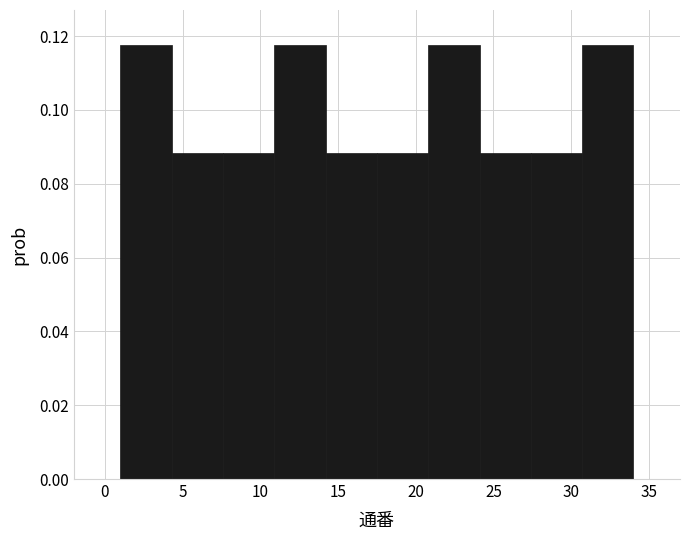

What is the height of the bar covering 24.1 to 27.4 on the x-axis? Neither the bar edges nor the heights are printed on the chart, so give them approximately, as read against the axes.

0.088